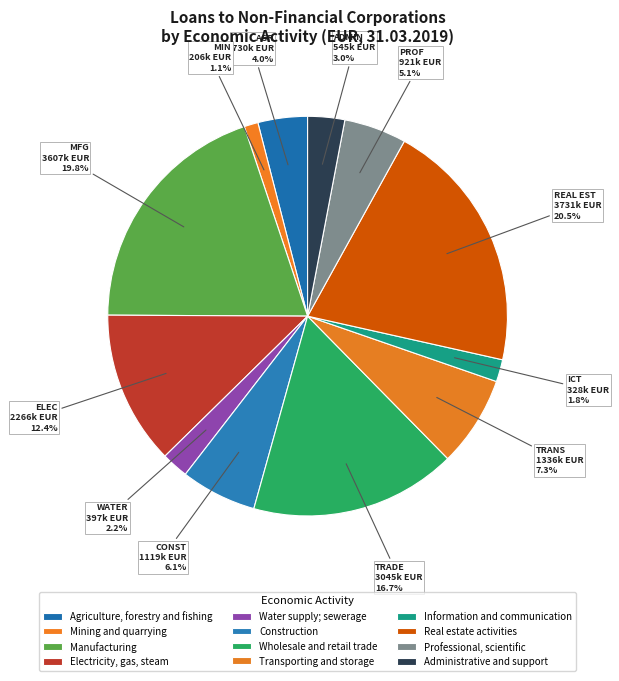

Is there a majority slice in this chart?

No